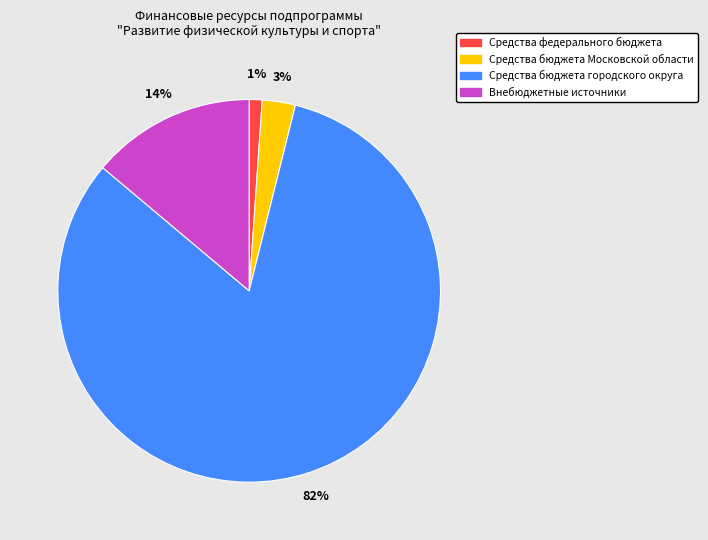

To the nearest percent, what percentage of the pie is Средства федерального бюджета?

1%